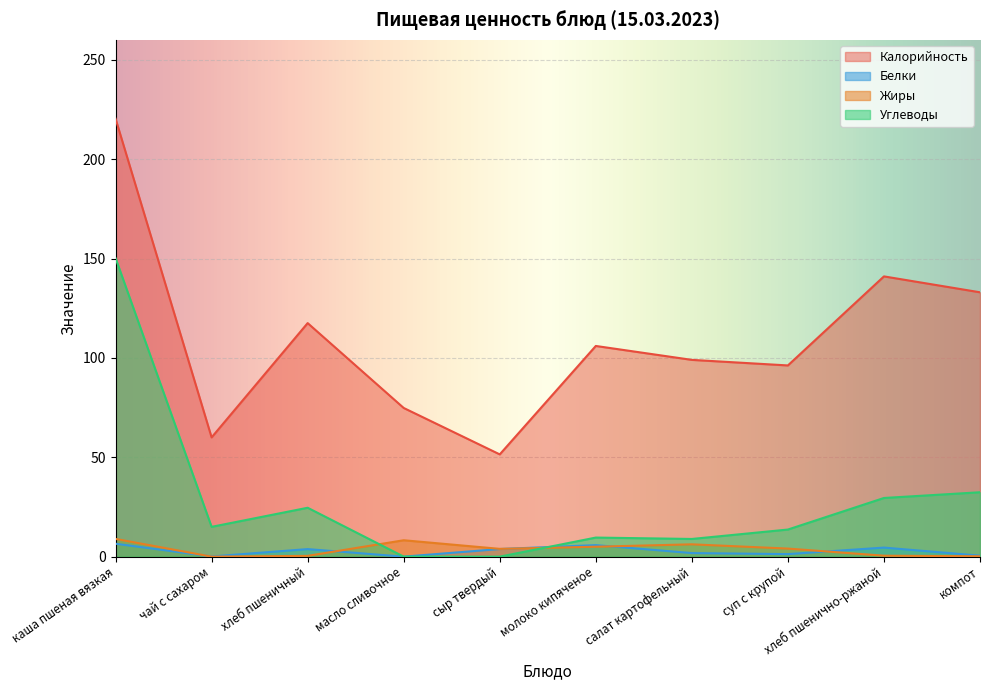

At which label is Углеводы closest to 75?

компот